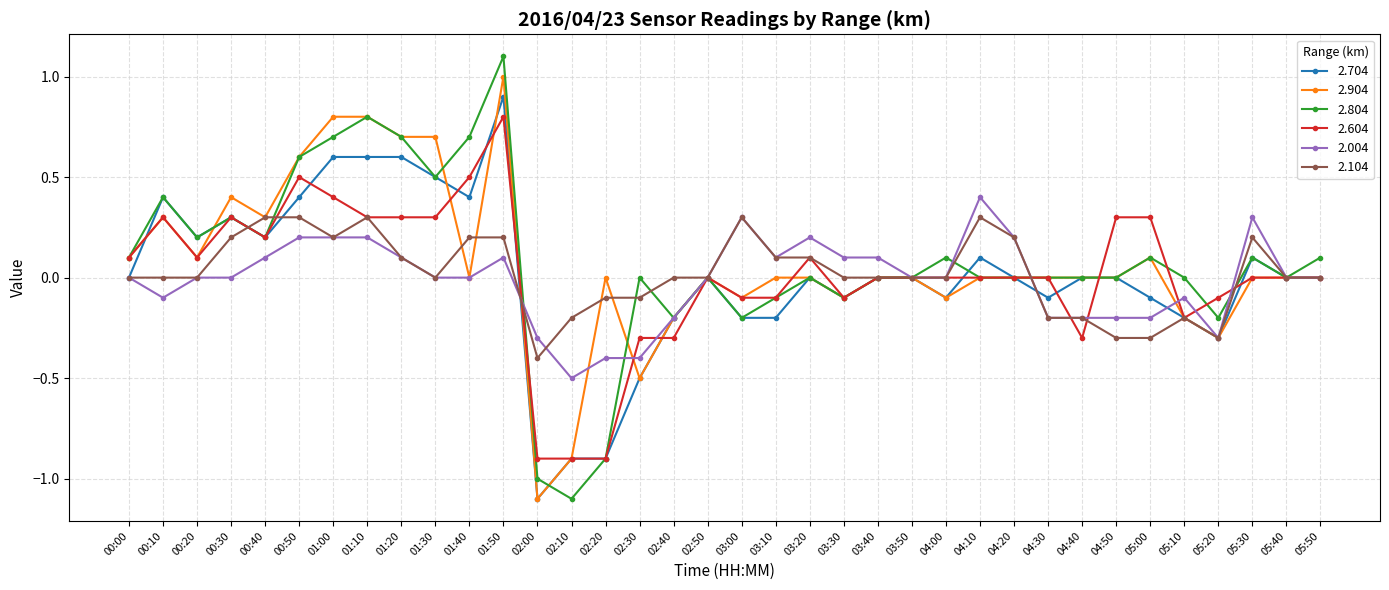

Count the 2.004 values in the range 0 to 1.

24